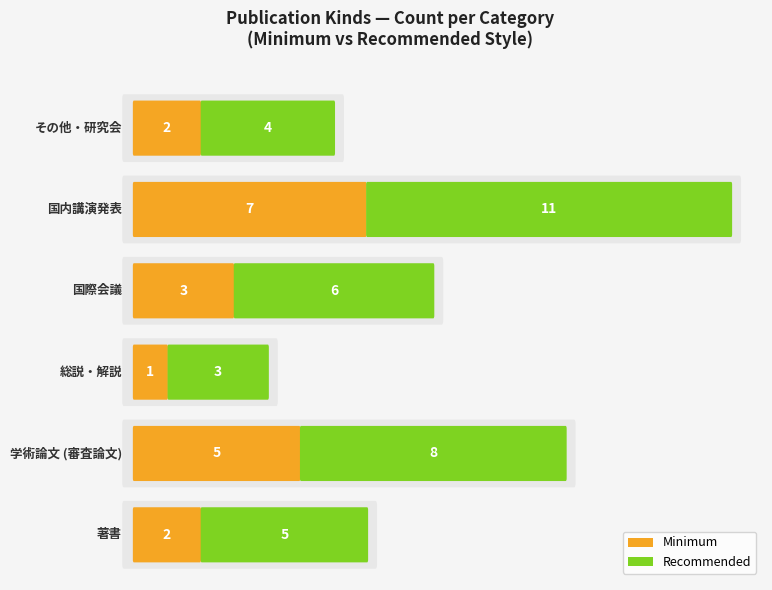

How many bars are there in each group?

2